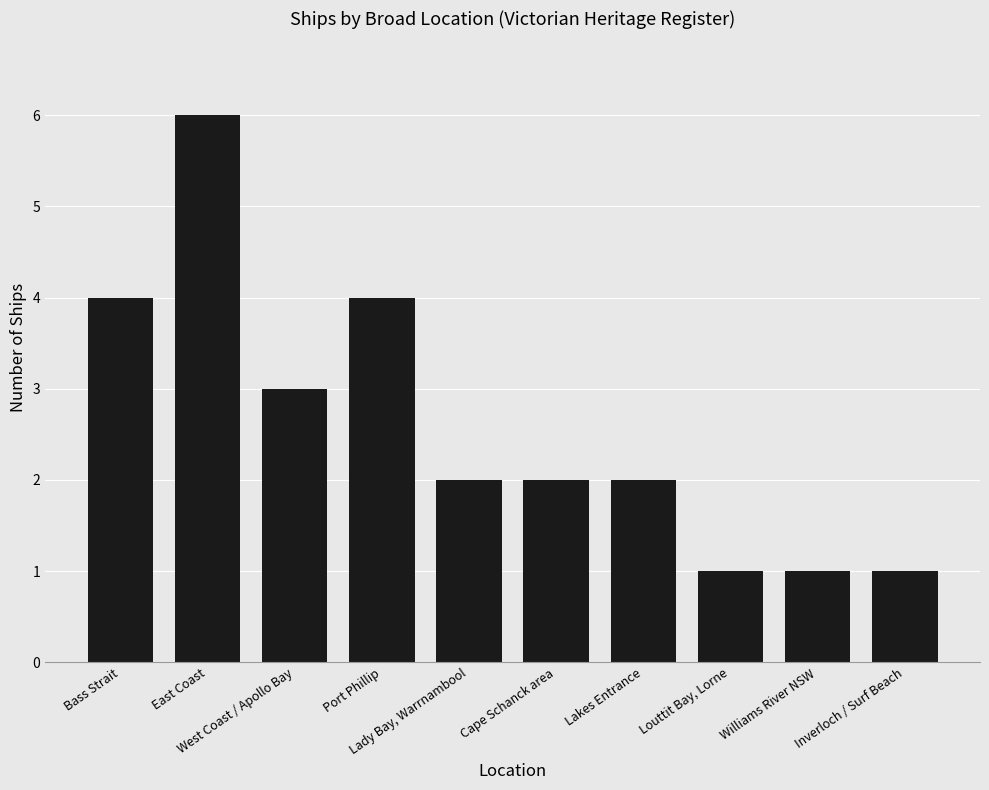

How many values are between 1 and 4?

9